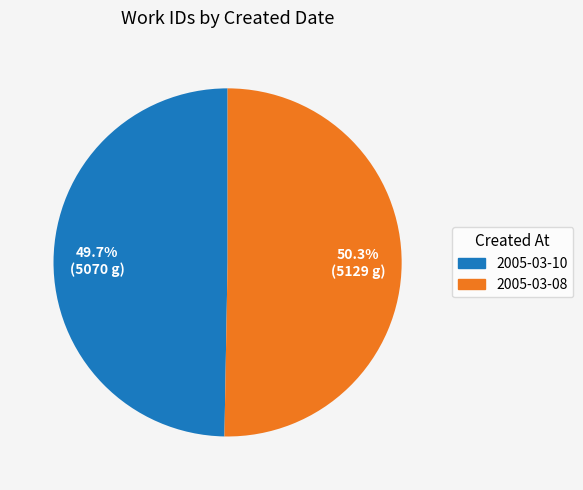

How many slices are in this pie chart?

2